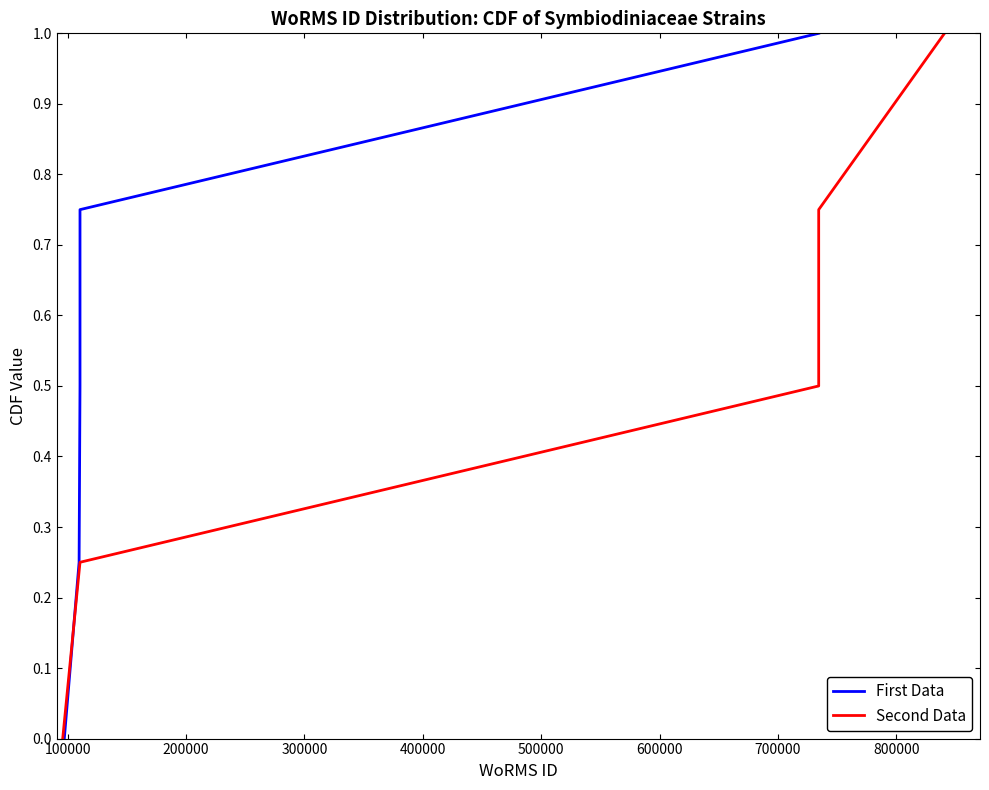

The value of First Data at 100000 is 0.2. True or false?

False